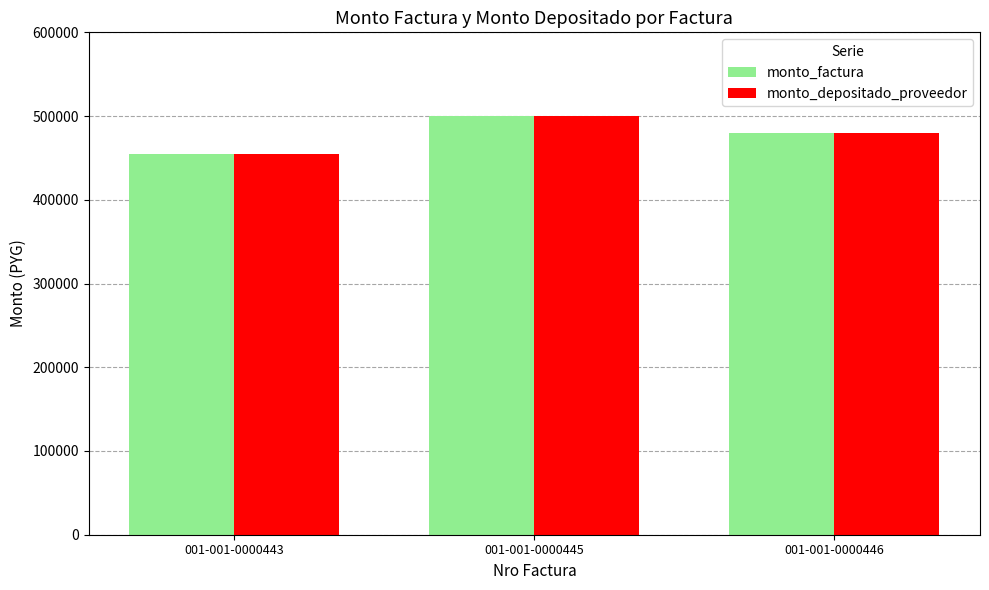

At which category does the chart reach its peak across all series?

001-001-0000445